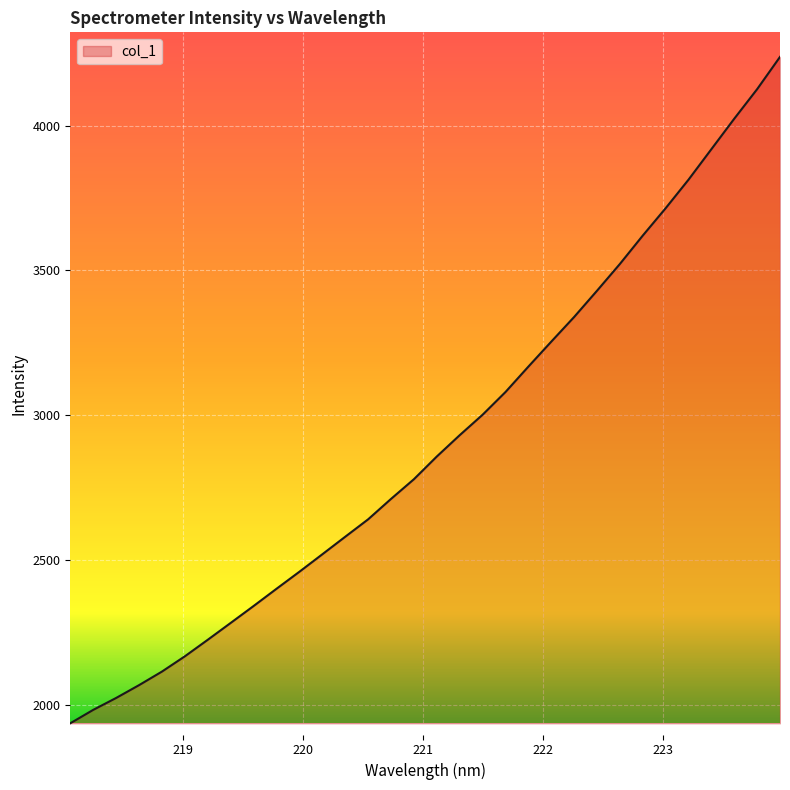

What is the greatest value displayed?

4237.6